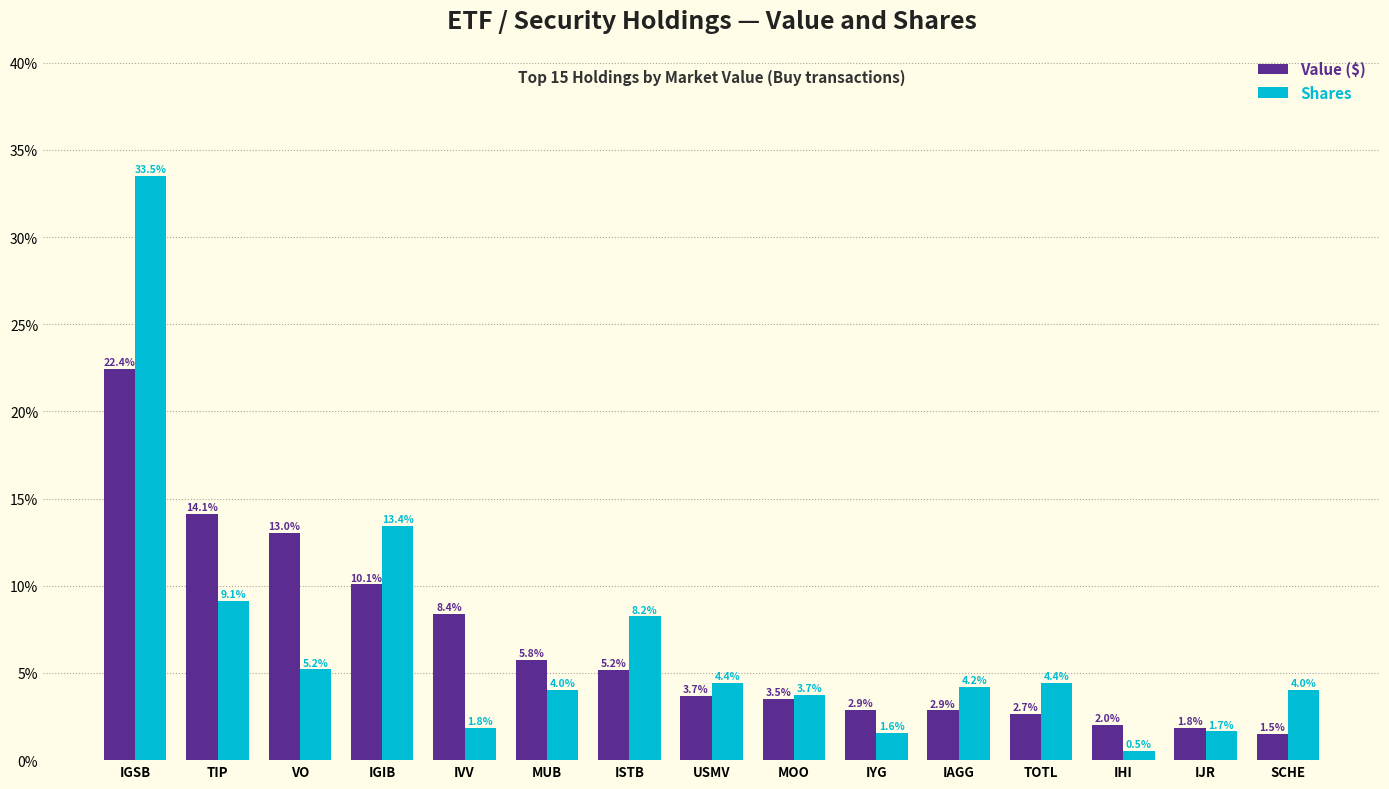

How many values in the Value ($) series exceed 3?

9